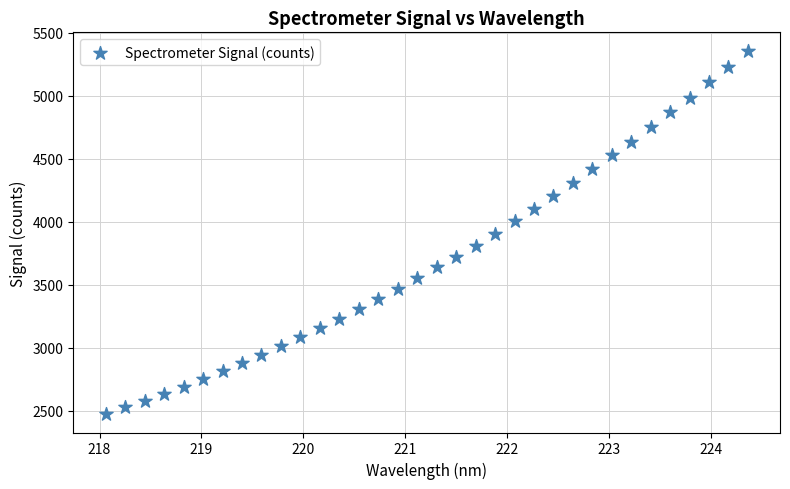

What is the range of Y values (max minus min)?

2887.5